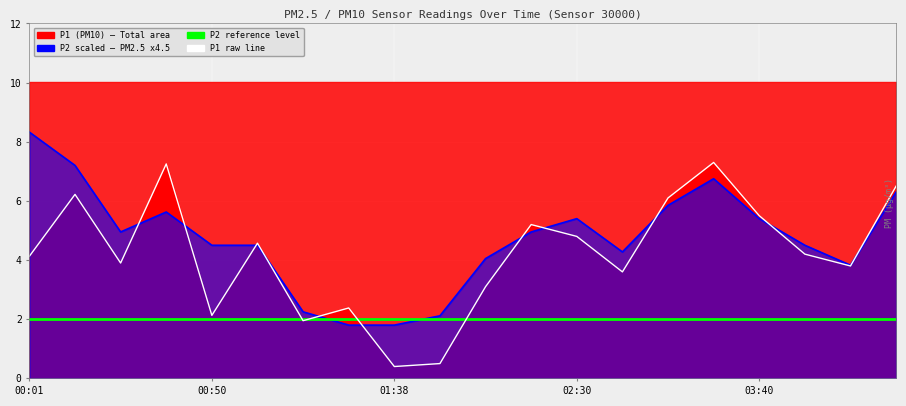

Between which two adjacent categories do P1 raw line and P2 reference level first intersect?

5 and 6